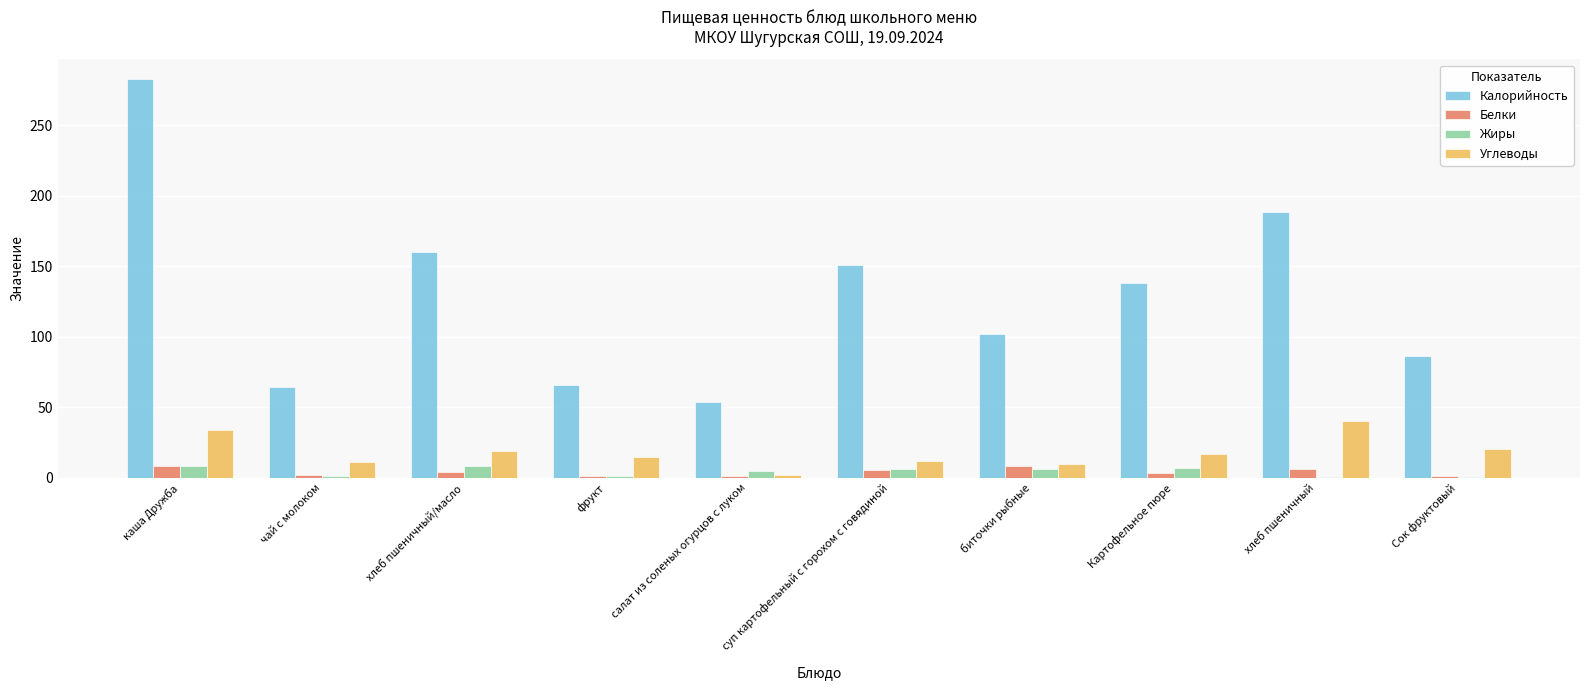

At which category is the sum across all series the highest?

каша Дружба